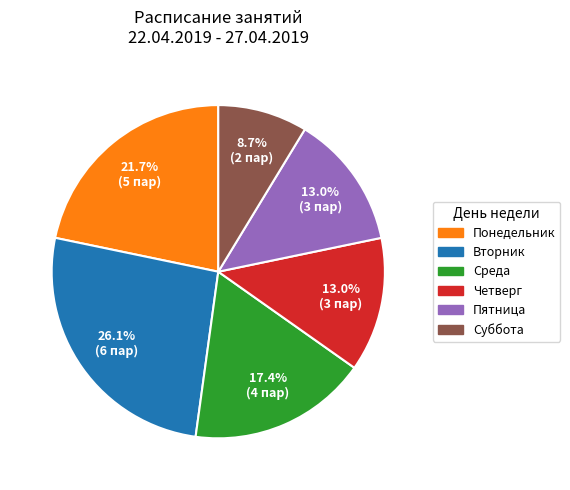

How many slices are in this pie chart?

6